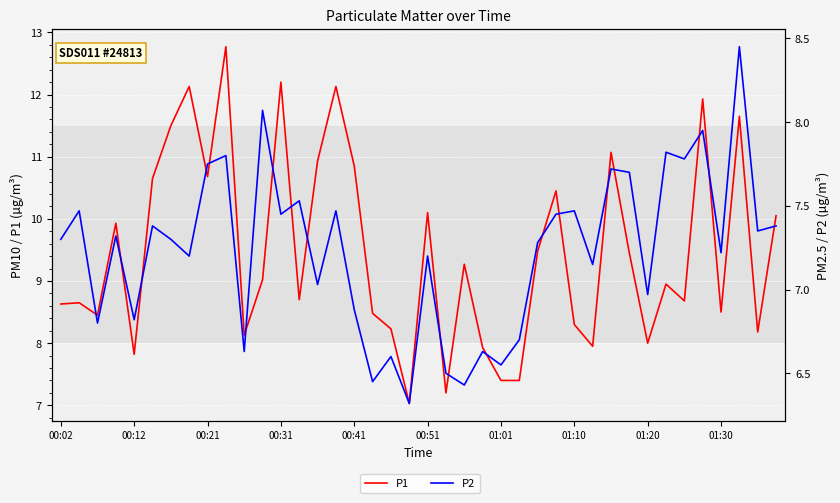

Is the value of P1 at 12 greater than the value of P2 at 15?

Yes